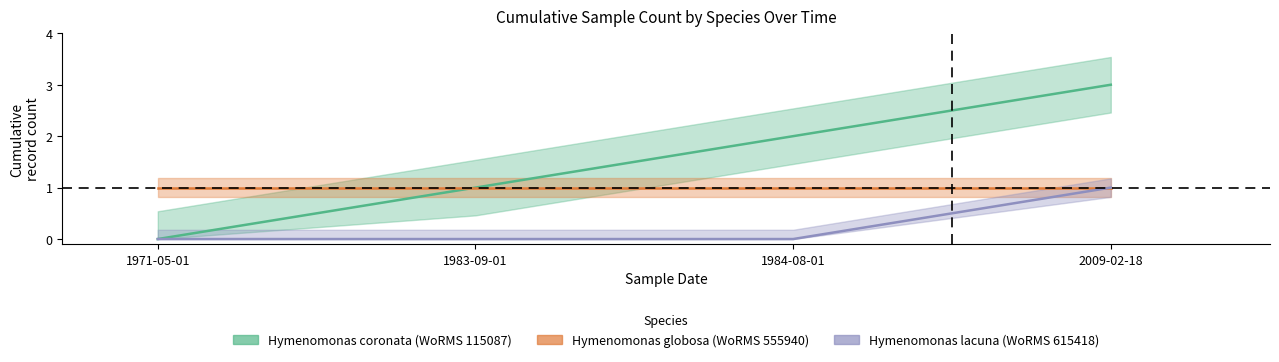

Which has a higher value, 2009-02-18 or 1983-09-01?

2009-02-18